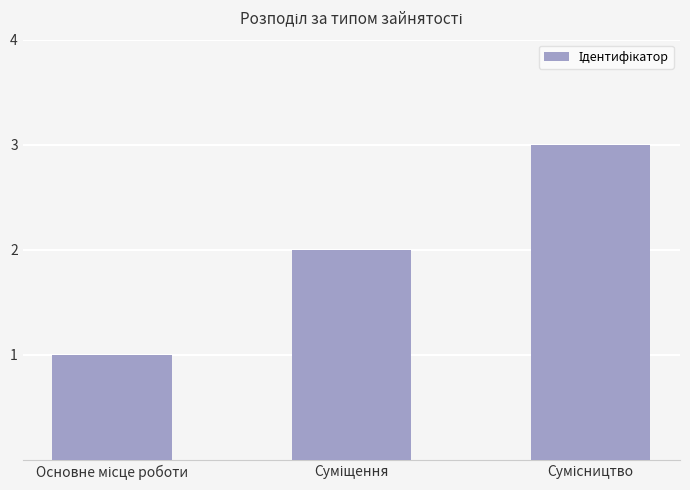

What is the sum of all values?

6